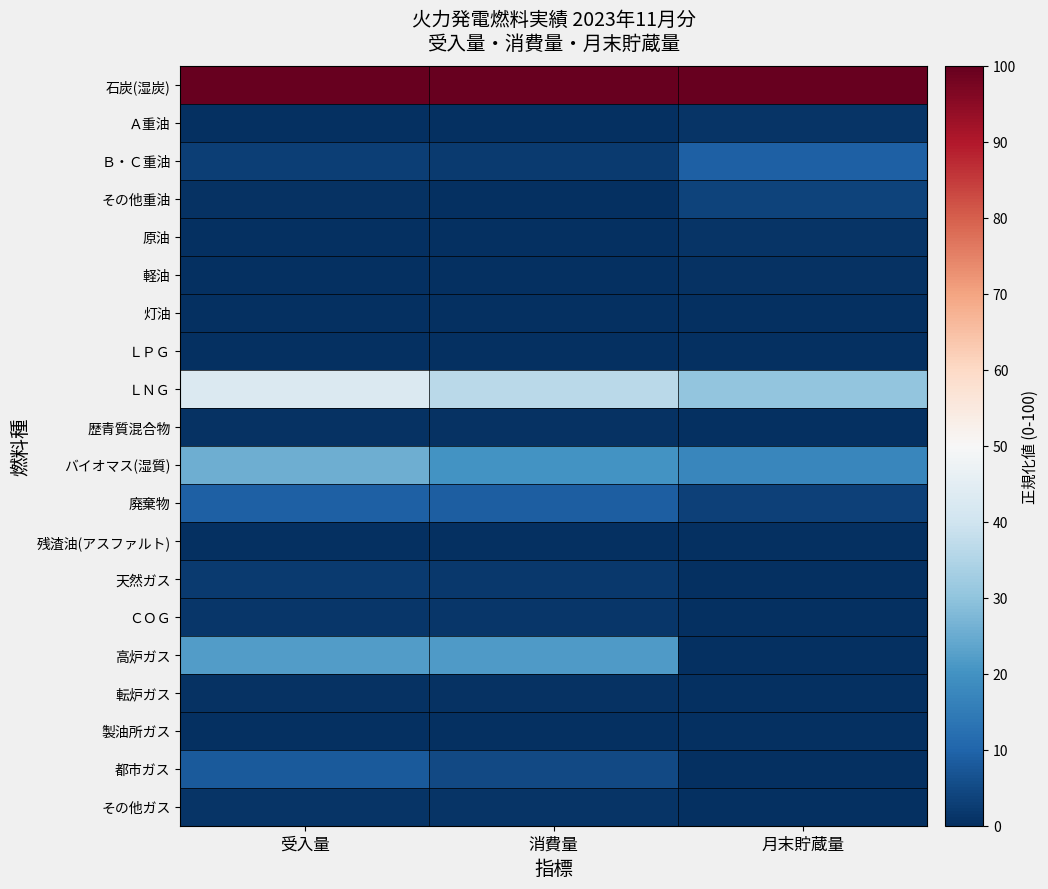

Which series has the largest range (max minus min)?

高炉ガス